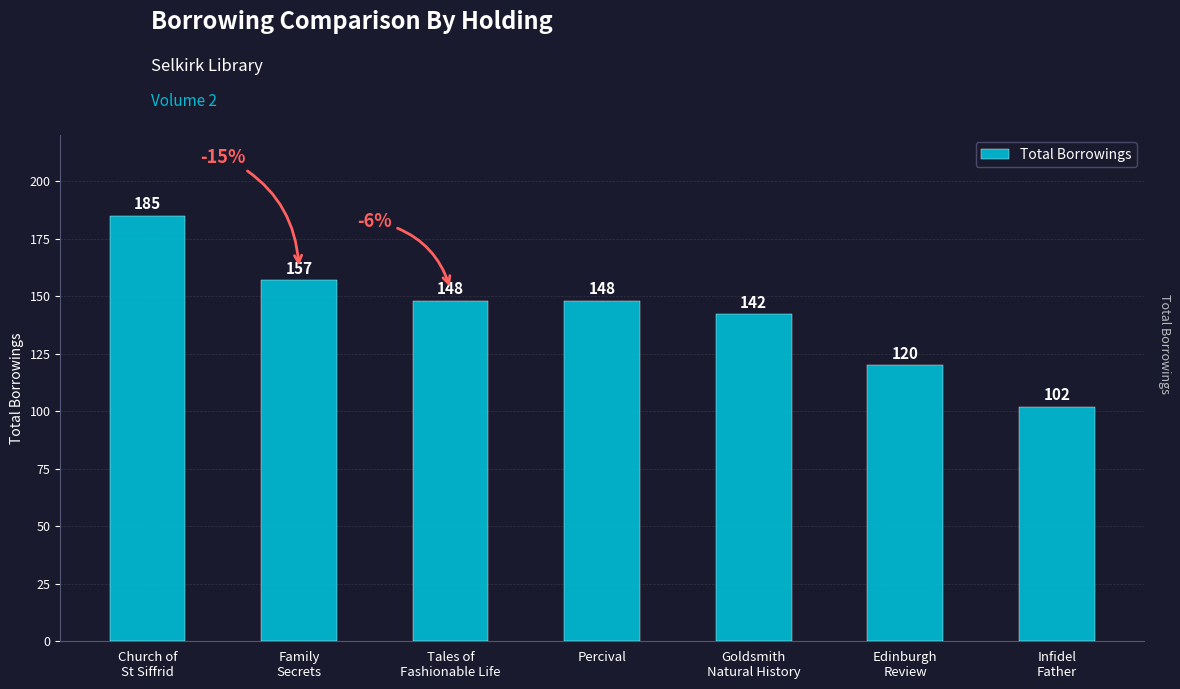

Where does the data first go above 148?

Church of
St Siffrid